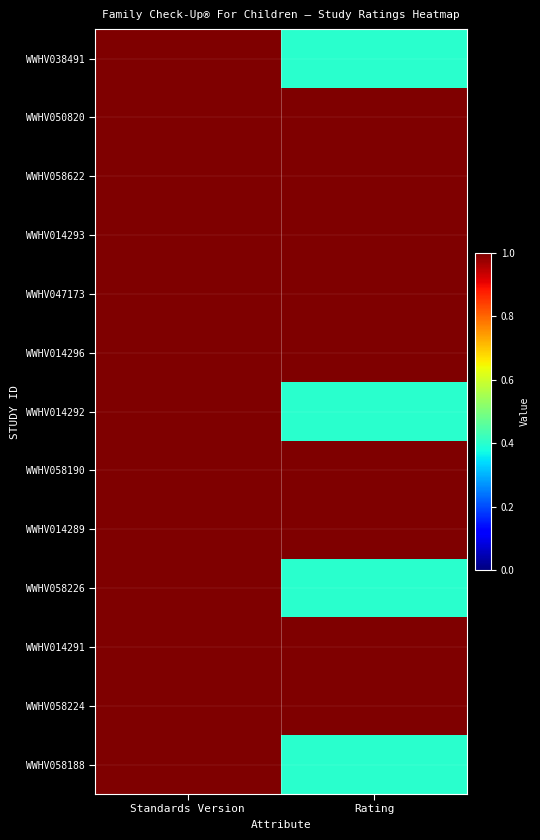

What is the total value across all series at Standards Version?

13.0